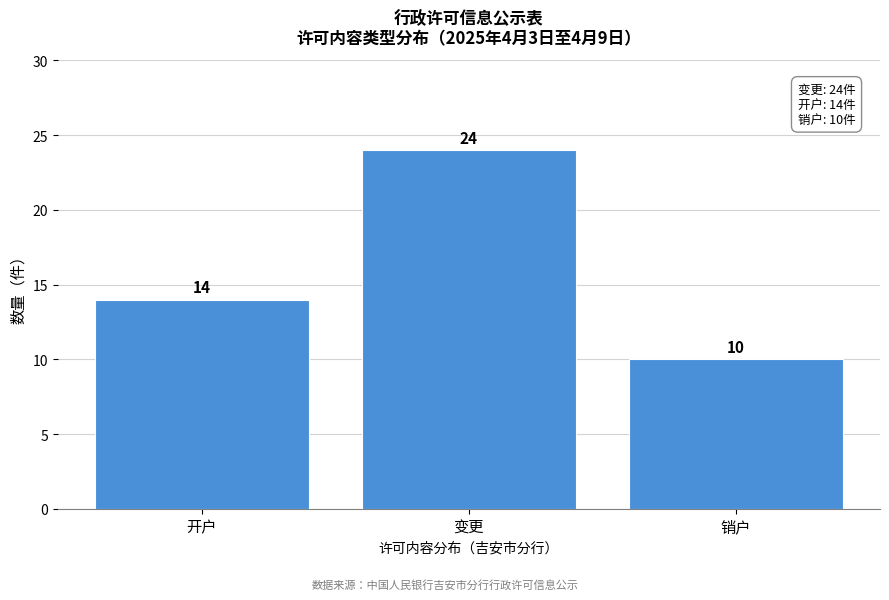

Reading right to left, list all the values displayed in this chart.

10	24	14